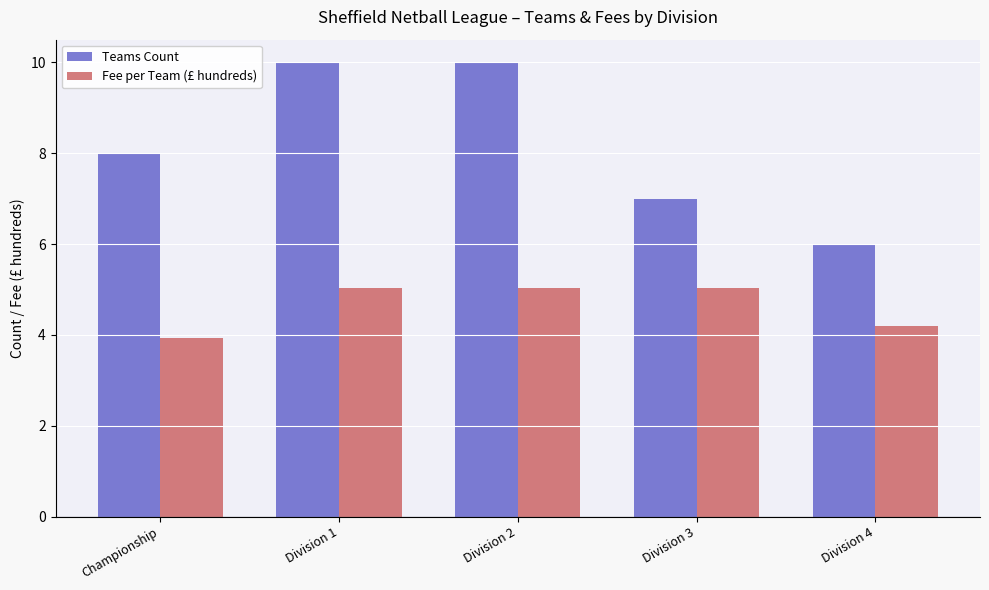

What is the label of the 3rd bar from the right?

Division 2